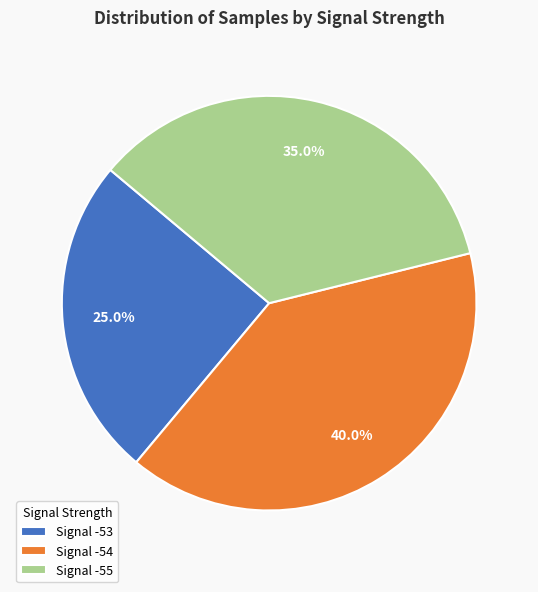

Does Signal -54 account for over 50% of the chart?

No